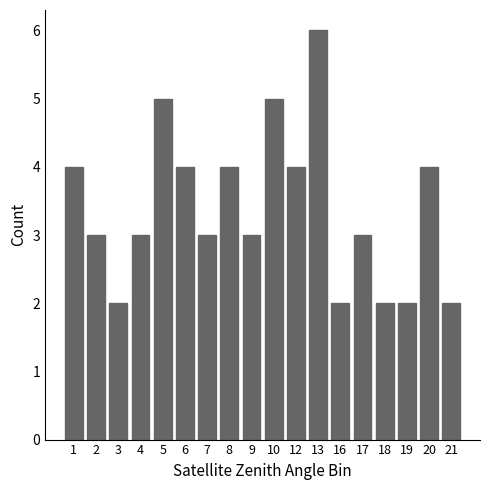

What is the difference between the maximum and minimum values?

4